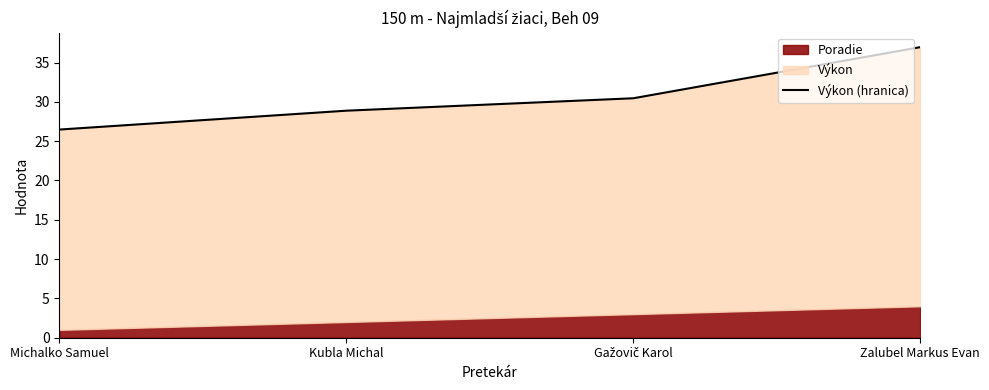

True or false: there are more than 1 points higher than both neighbors.

False